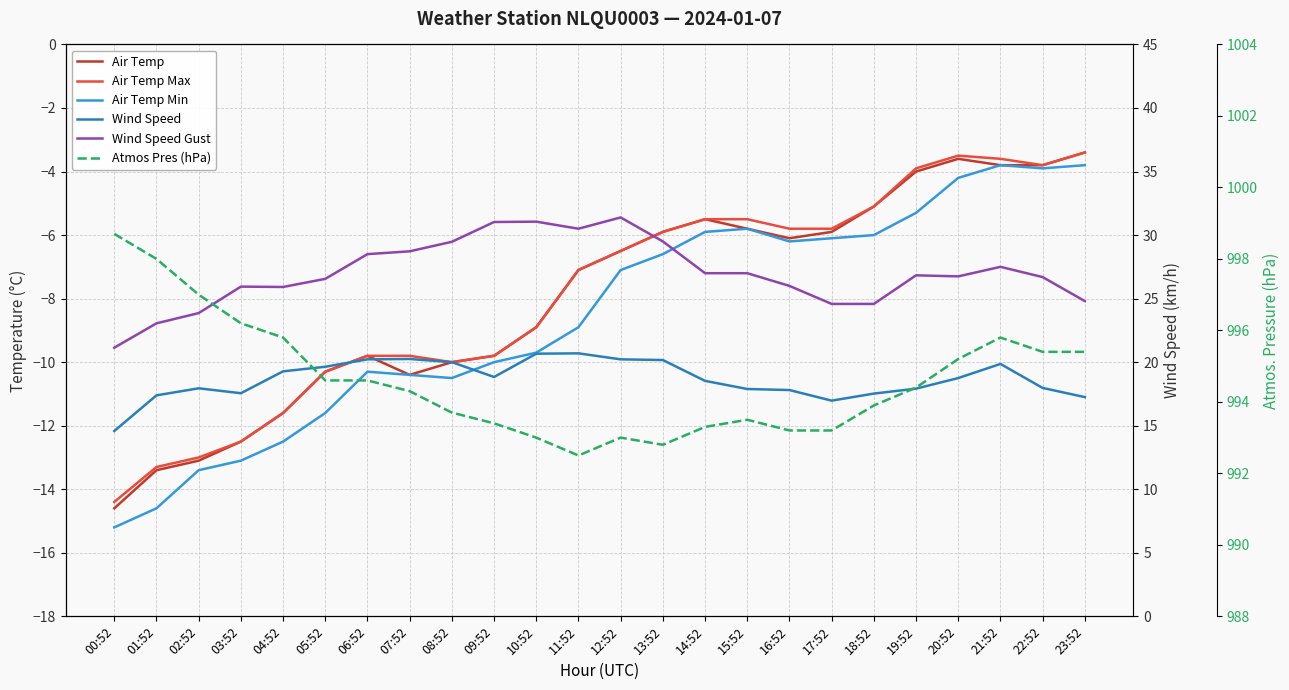

Reading left to right, transcribe all the data shown in this chart.

Air Temp: -14.6	-13.4	-13.1	-12.5	-11.6	-10.3	-9.8	-10.4	-10.0	-9.8	-8.9	-7.1	-6.5	-5.9	-5.5	-5.8	-6.1	-5.9	-5.1	-4.0	-3.6	-3.8	-3.8	-3.4
Air Temp Max: -14.4	-13.3	-13.0	-12.5	-11.6	-10.3	-9.8	-9.8	-10.0	-9.8	-8.9	-7.1	-6.5	-5.9	-5.5	-5.5	-5.8	-5.8	-5.1	-3.9	-3.5	-3.6	-3.8	-3.4
Air Temp Min: -15.2	-14.6	-13.4	-13.1	-12.5	-11.6	-10.3	-10.4	-10.5	-10.0	-9.7	-8.9	-7.1	-6.6	-5.9	-5.8	-6.2	-6.1	-6.0	-5.3	-4.2	-3.8	-3.9	-3.8
Wind Speed: 14.6	17.4	17.9	17.6	19.3	19.6	20.2	20.2	20.0	18.8	20.7	20.7	20.2	20.2	18.5	17.9	17.8	17.0	17.5	17.9	18.8	19.9	18.0	17.2
Wind Speed Gust: 21.1	23.1	23.9	25.9	25.9	26.6	28.5	28.7	29.5	31.0	31.1	30.5	31.4	29.5	27.0	27.0	26.0	24.6	24.6	26.8	26.8	27.5	26.7	24.8
Atmos Pres (hPa): 998.7	998.0	997.0	996.2	995.8	994.6	994.6	994.3	993.7	993.4	993.0	992.5	993.0	992.8	993.3	993.5	993.2	993.2	993.9	994.4	995.2	995.8	995.4	995.4